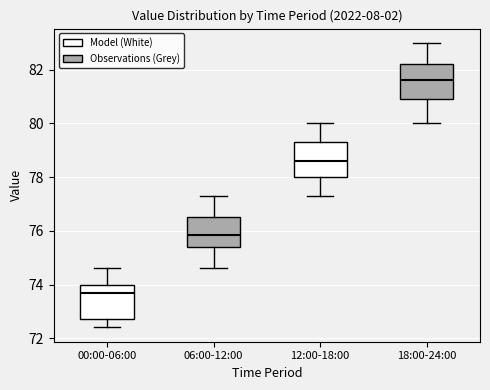

Reading left to right, read every box against the y-axis: the position of its median line, the range the box covers, and the ends of its whiskers. The values are not printed on the chart, so give them approximately, as read against the axis.

00:00-06:00: median 73.8, box 72.8 to 74.0, whiskers 72.4 to 74.6
06:00-12:00: median 75.8, box 75.4 to 76.6, whiskers 74.6 to 77.4
12:00-18:00: median 78.6, box 78.0 to 79.4, whiskers 77.4 to 80.0
18:00-24:00: median 81.6, box 81.0 to 82.2, whiskers 80.0 to 83.0